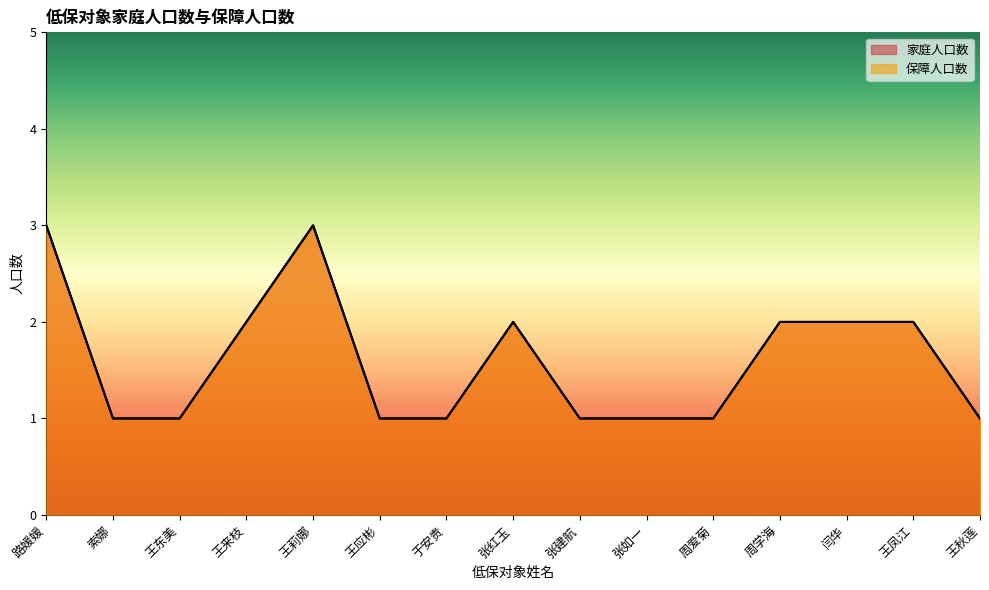

Reading left to right, list all the values displayed in this chart.

家庭人口数: 路媛媛=3	索娜=1	王东美=1	王来枝=2	王莉娜=3	王应彬=1	于安贵=1	张红玉=2	张建航=1	张如一=1	周爱菊=1	周学海=2	闫华=2	王凤江=2	王秋莲=1
保障人口数: 路媛媛=3	索娜=1	王东美=1	王来枝=2	王莉娜=3	王应彬=1	于安贵=1	张红玉=2	张建航=1	张如一=1	周爱菊=1	周学海=2	闫华=2	王凤江=2	王秋莲=1